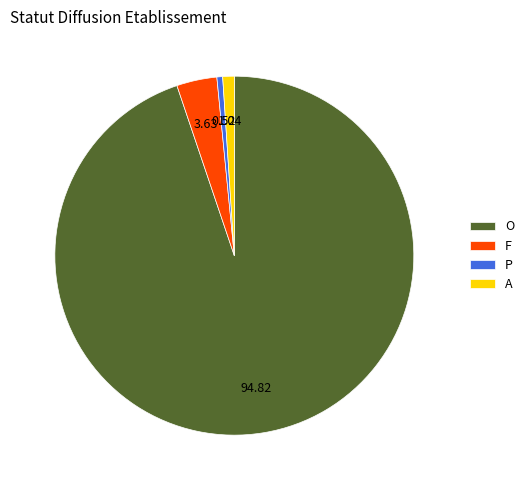

Rank the categories by value from lowest to highest.

P, A, F, O